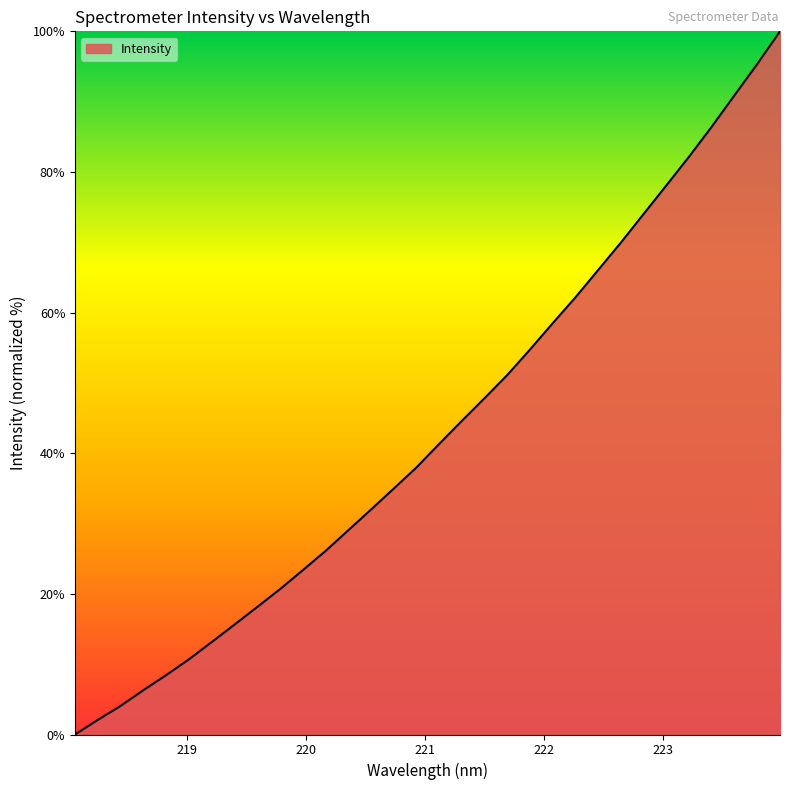

How many lines are shown in the chart?

1